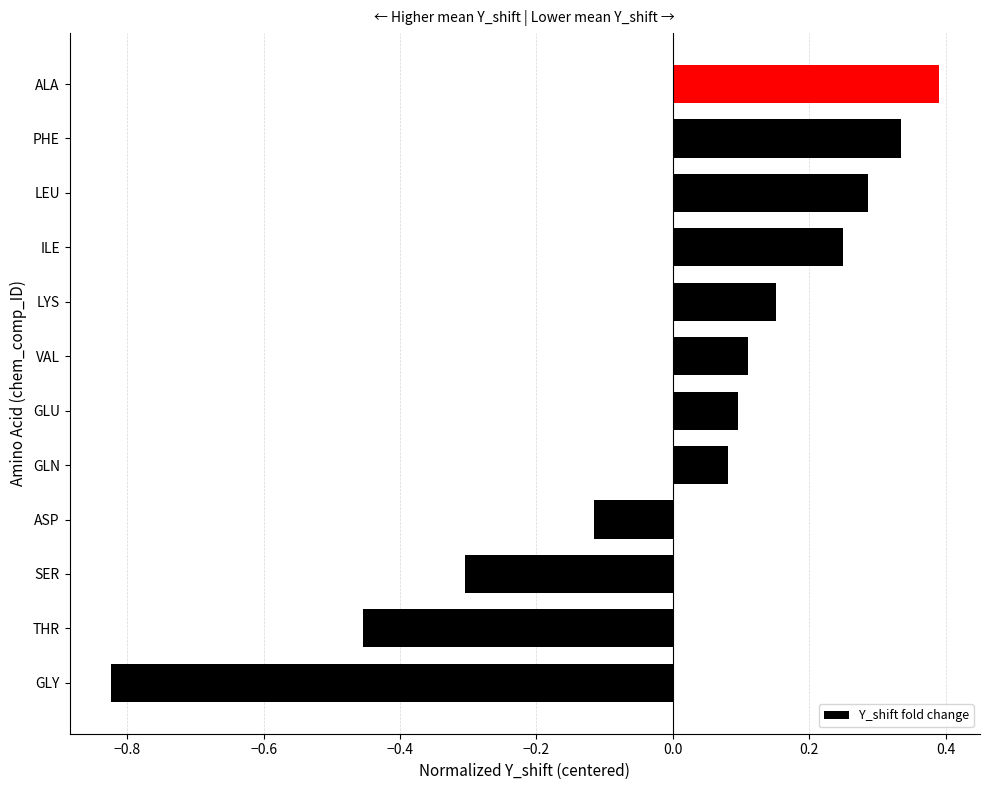

Which label corresponds to the smallest value in the chart?

GLY